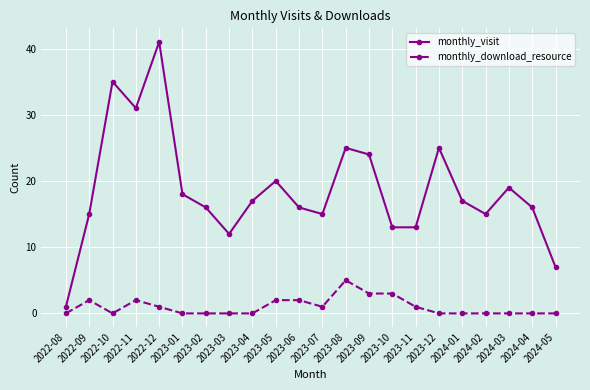

What is the sum of the monthly_download_resource values at 2022-11 and 2024-01?

2